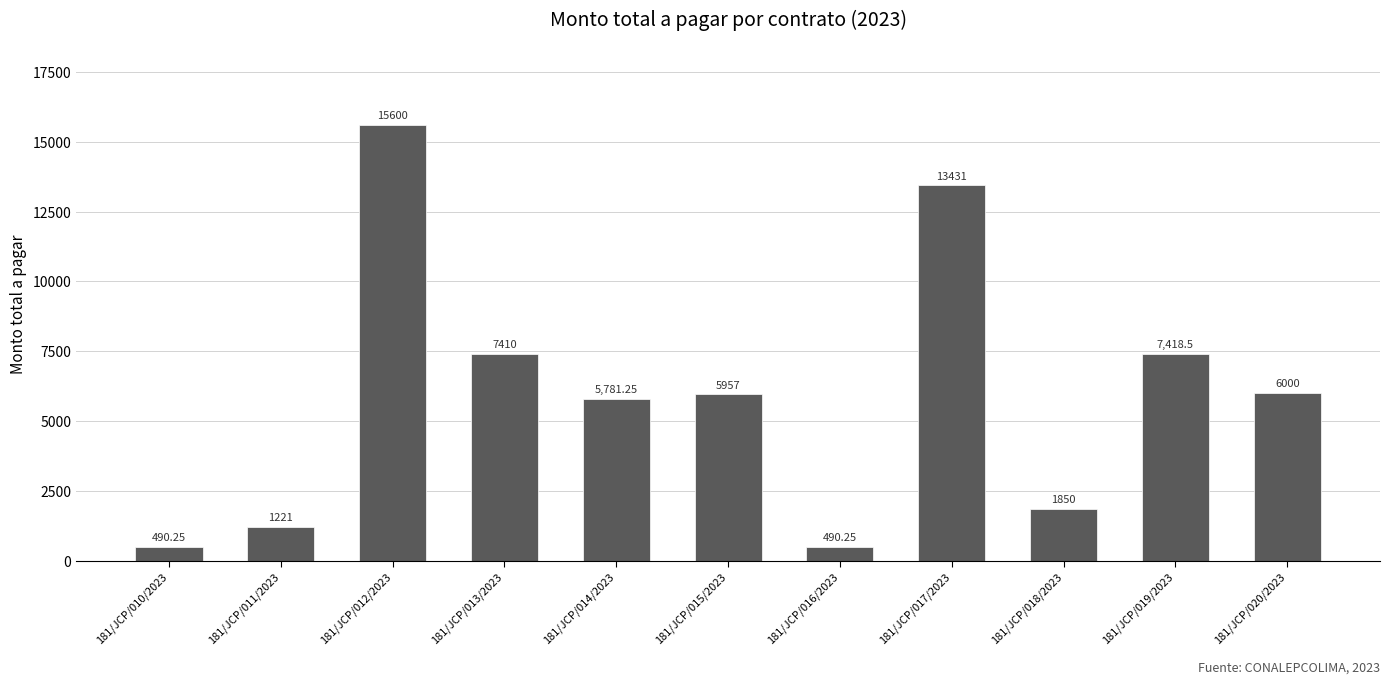

The value at 181/JCP/013/2023 is 1661.1. True or false?

False